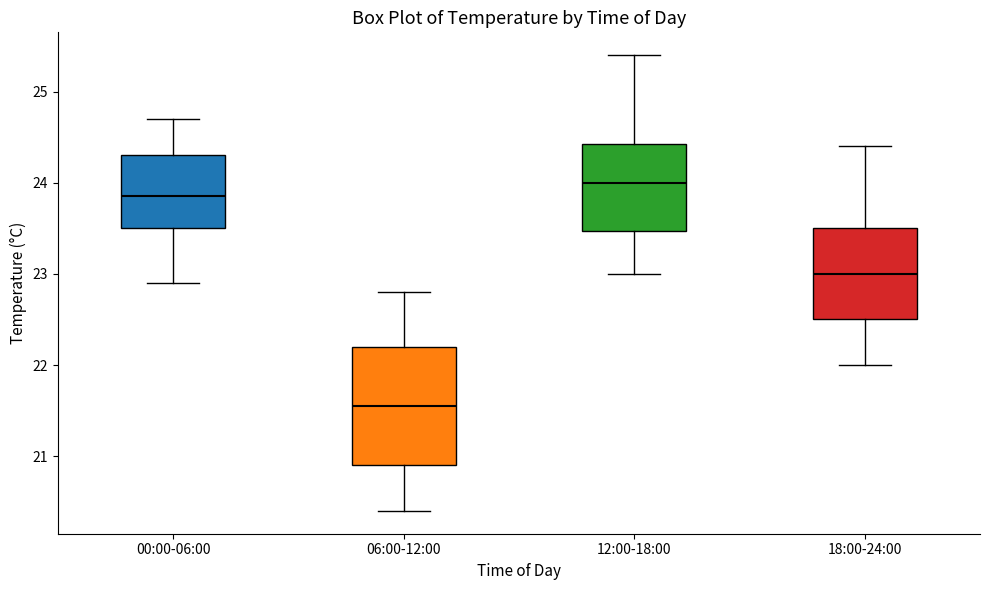

Where does the median line of the box for 12:00-18:00 sit on the y-axis? The values are not printed on the chart, so give them approximately, as read against the axis.

24.0